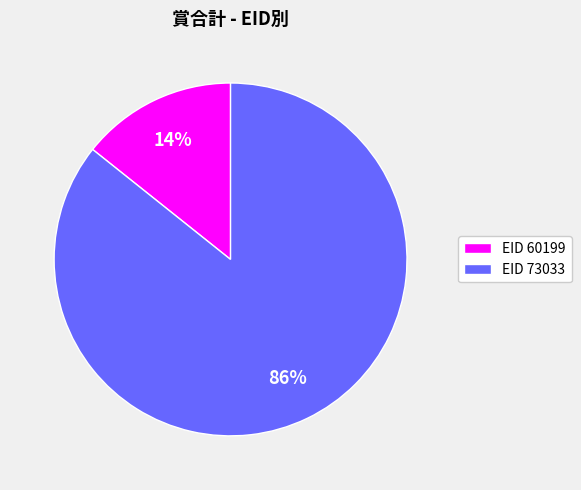

Which has a higher value, EID 60199 or EID 73033?

EID 73033